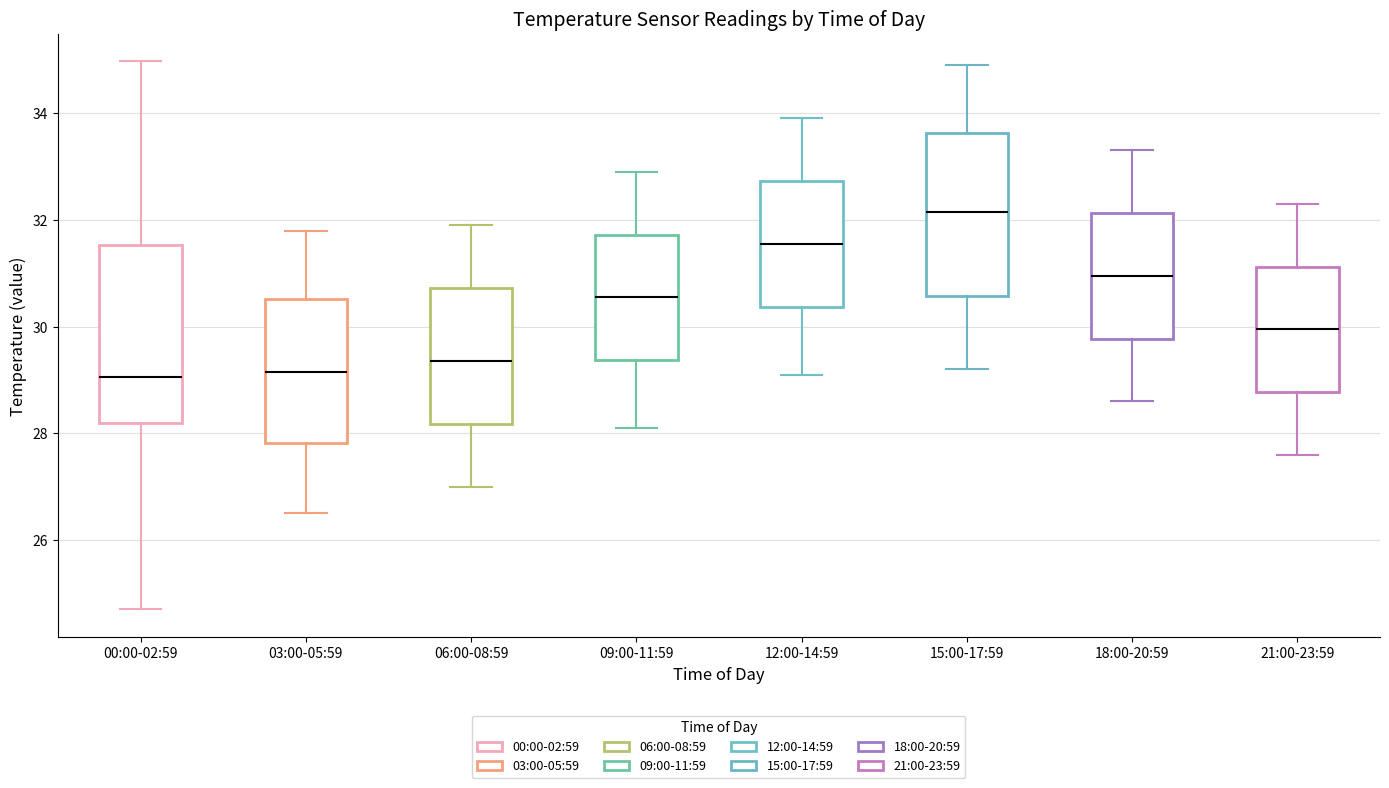

Which box is the tallest, from its lower edge to its upper edge?

00:00-02:59